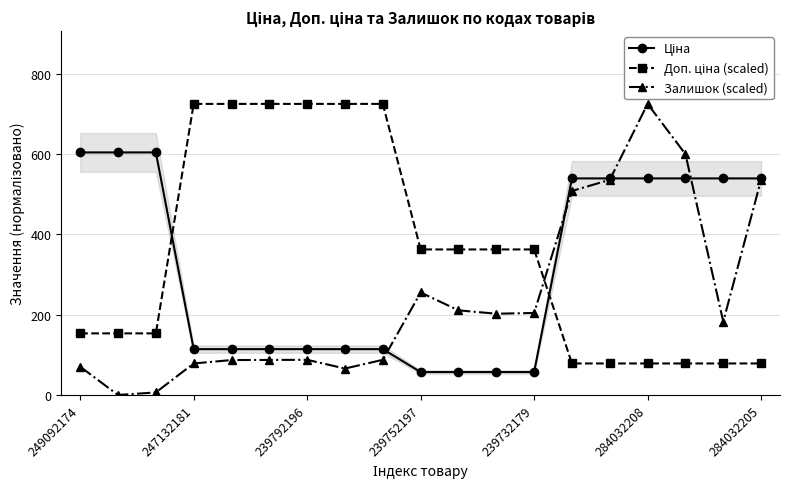

Is it true that Залишок (scaled) equals 535.8 at 284032205?

True